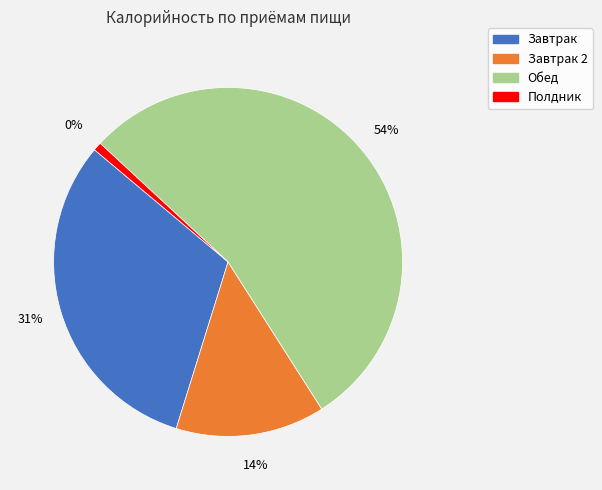

What is the largest slice in the pie chart?

Обед